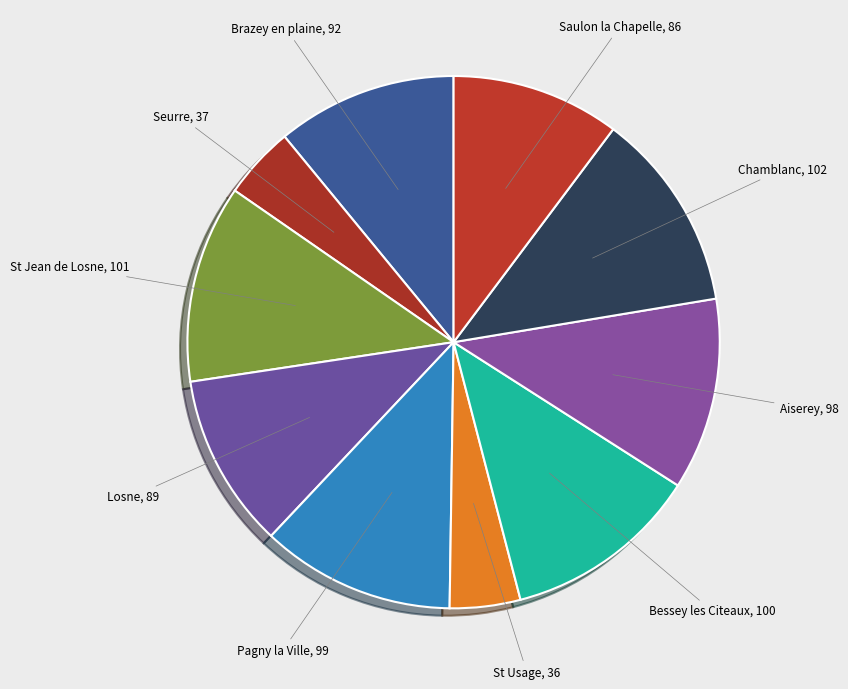

How many slices are in this pie chart?

10